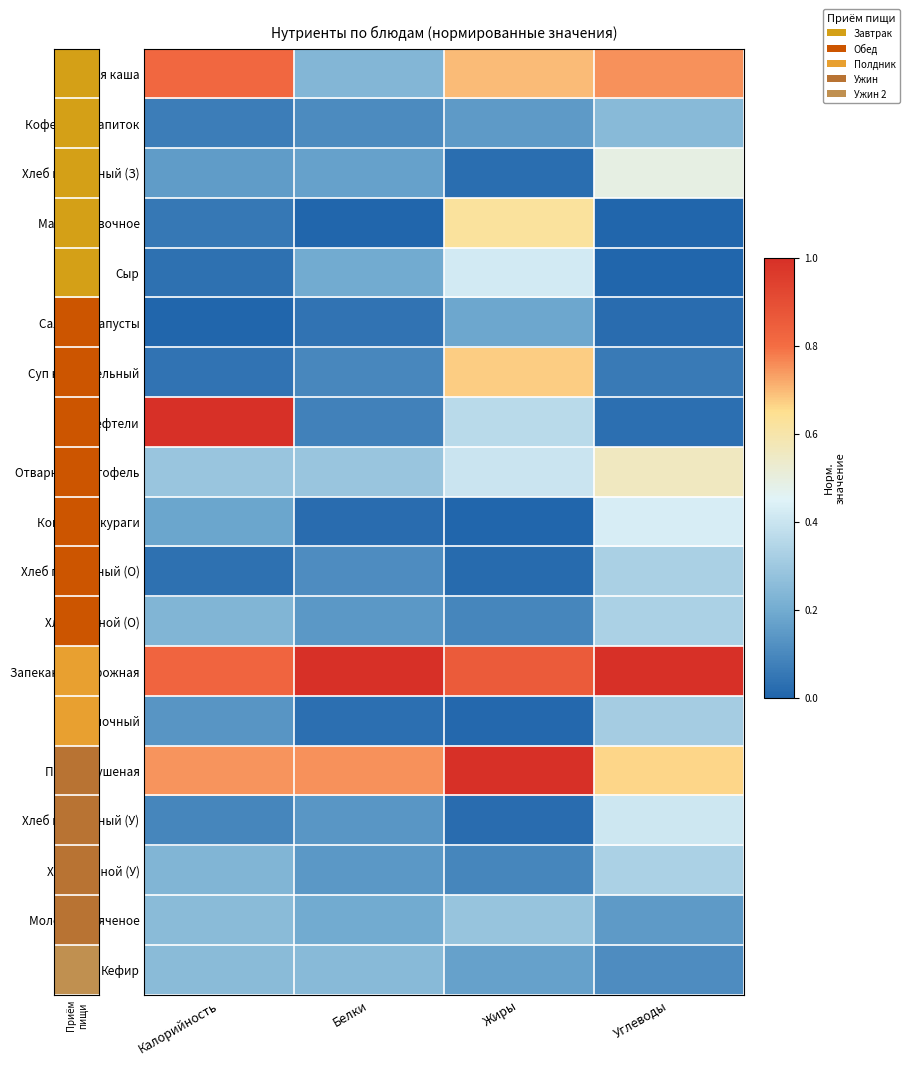

At how many categories does at least one series exceed 0?

4